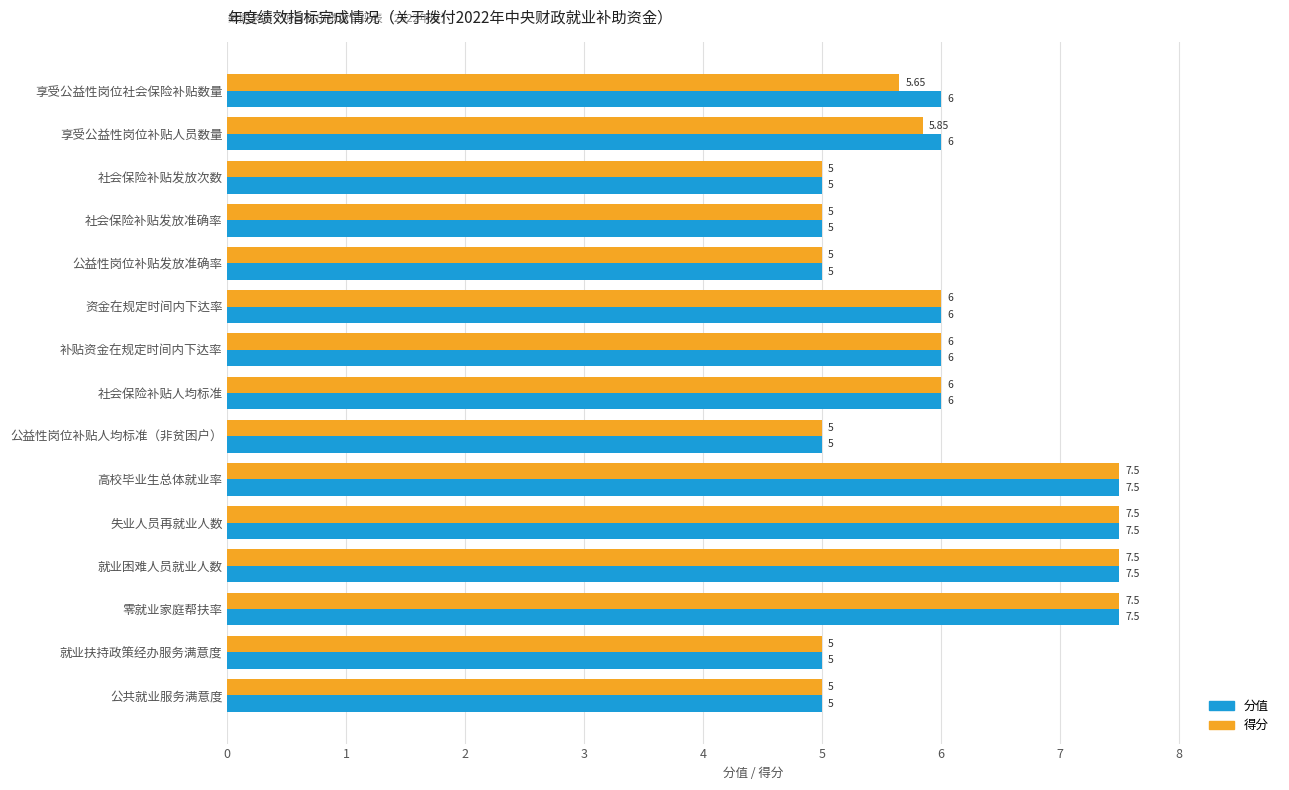

List the series in order of their overall mean, highest first.

分值, 得分